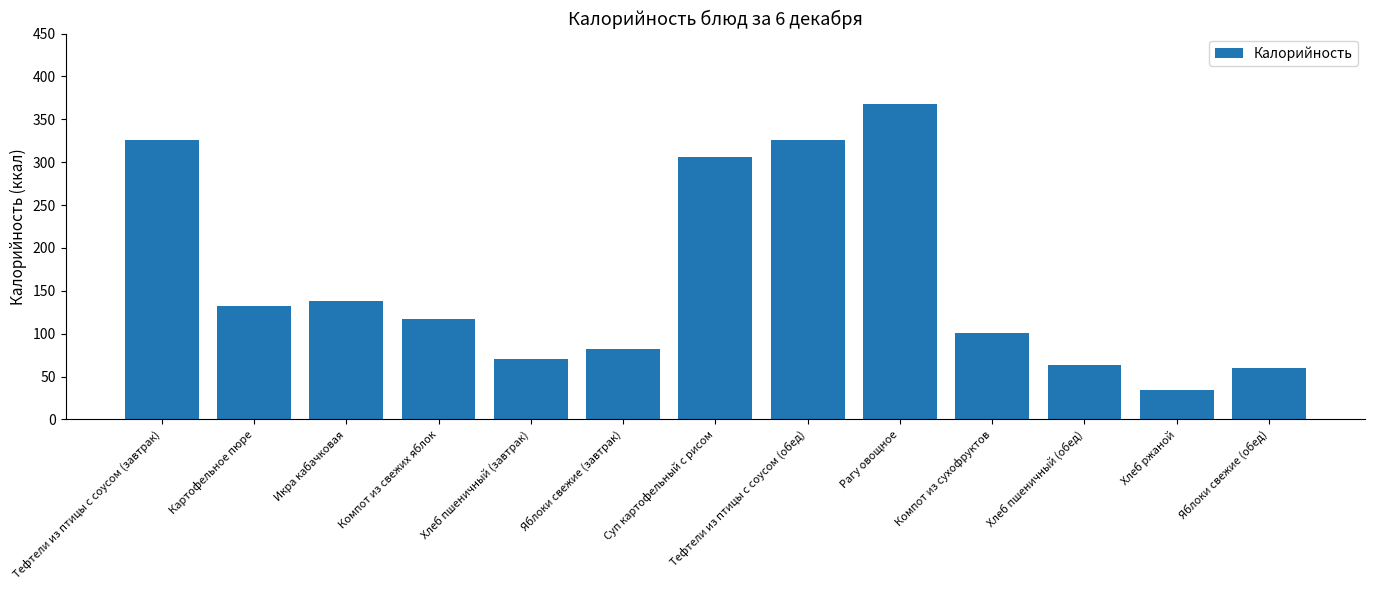

What is the ratio of the value at Яблоки свежие (обед) to the value at Тефтели из птицы с соусом (обед)?

0.2